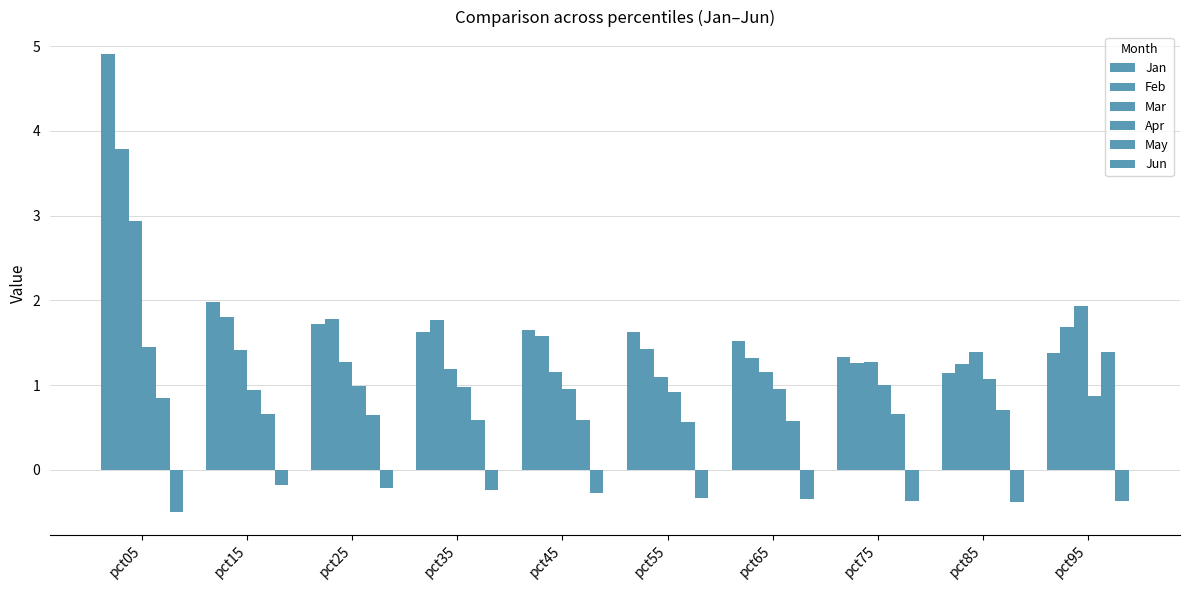

What is the difference between the highest and lowest values at pct25?

2.0